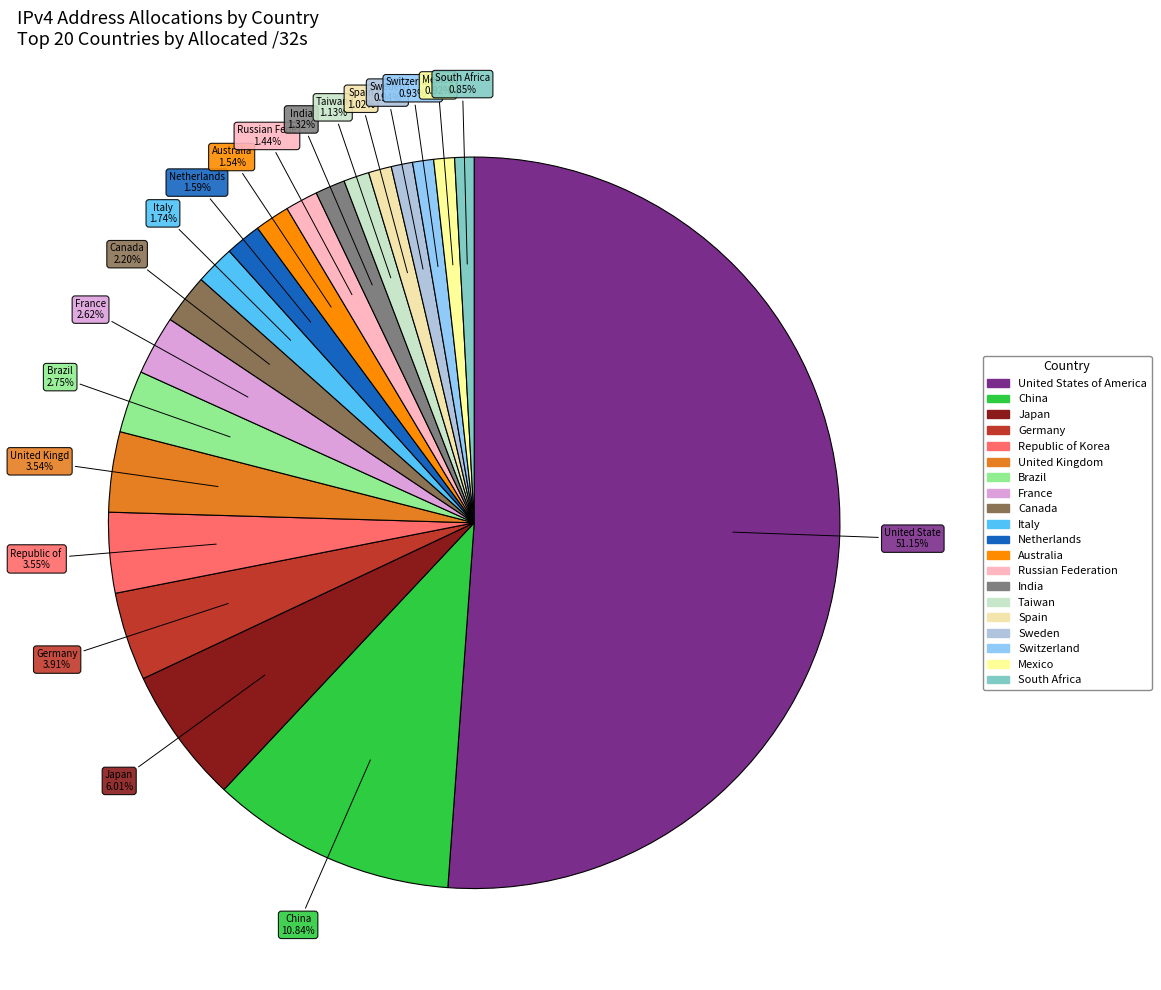

To the nearest percent, what is the average slice percentage?

5%